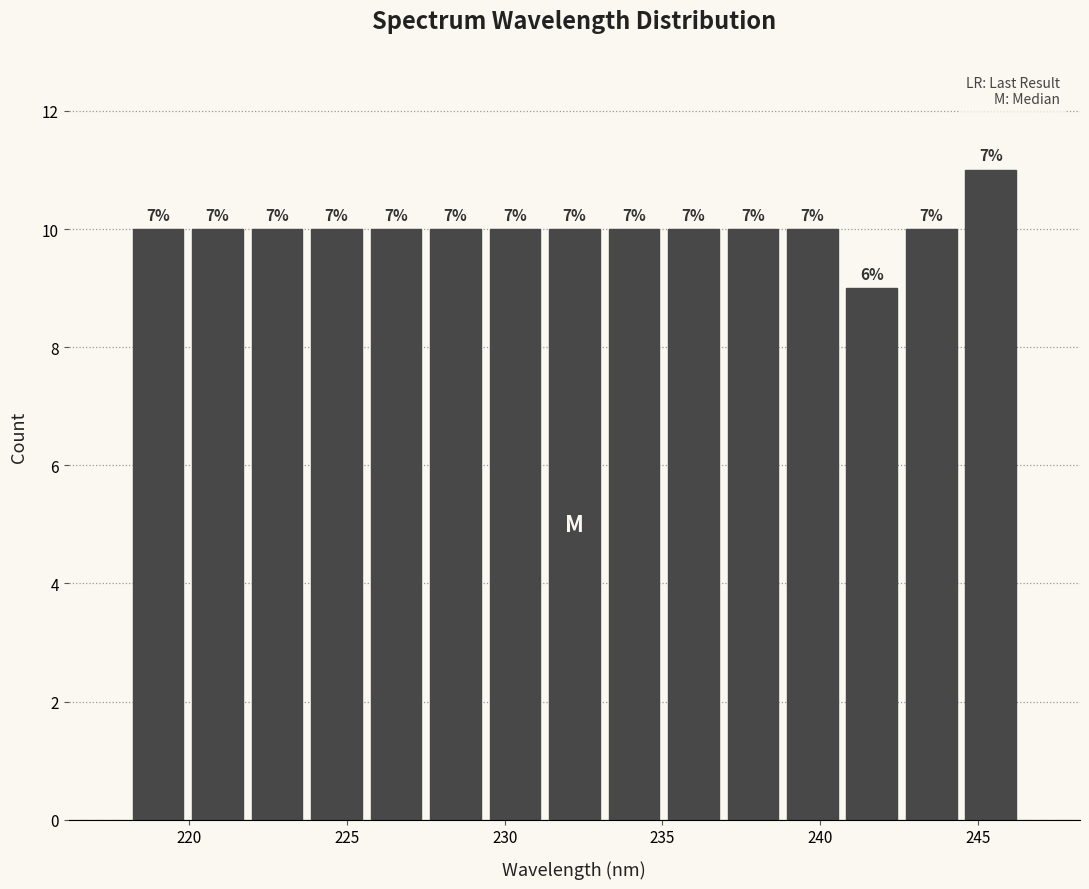

Around what value on the x-axis is the tallest bar? Give the approximate position of its centre, as read against the axis.

245.5